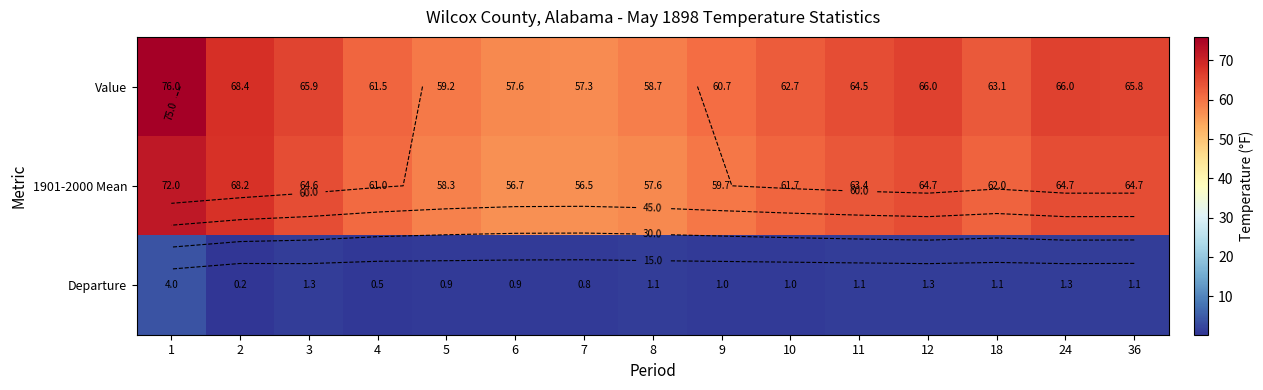

Which category has the lowest value in the Value series?

7